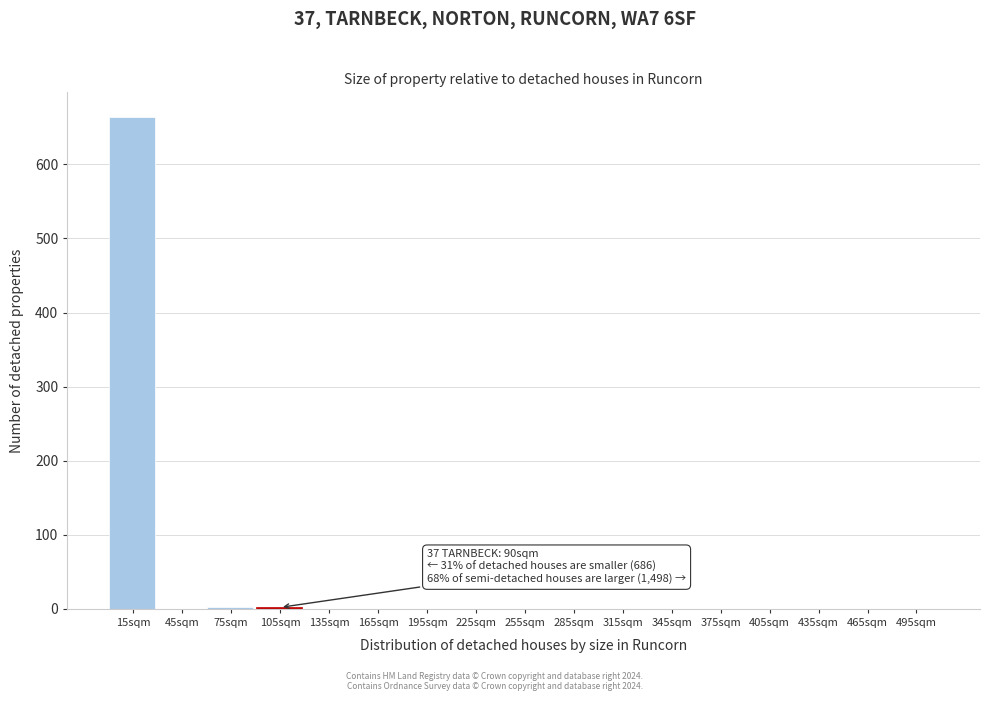

Over which range of the x-axis is the bar tallest?

0 to 30